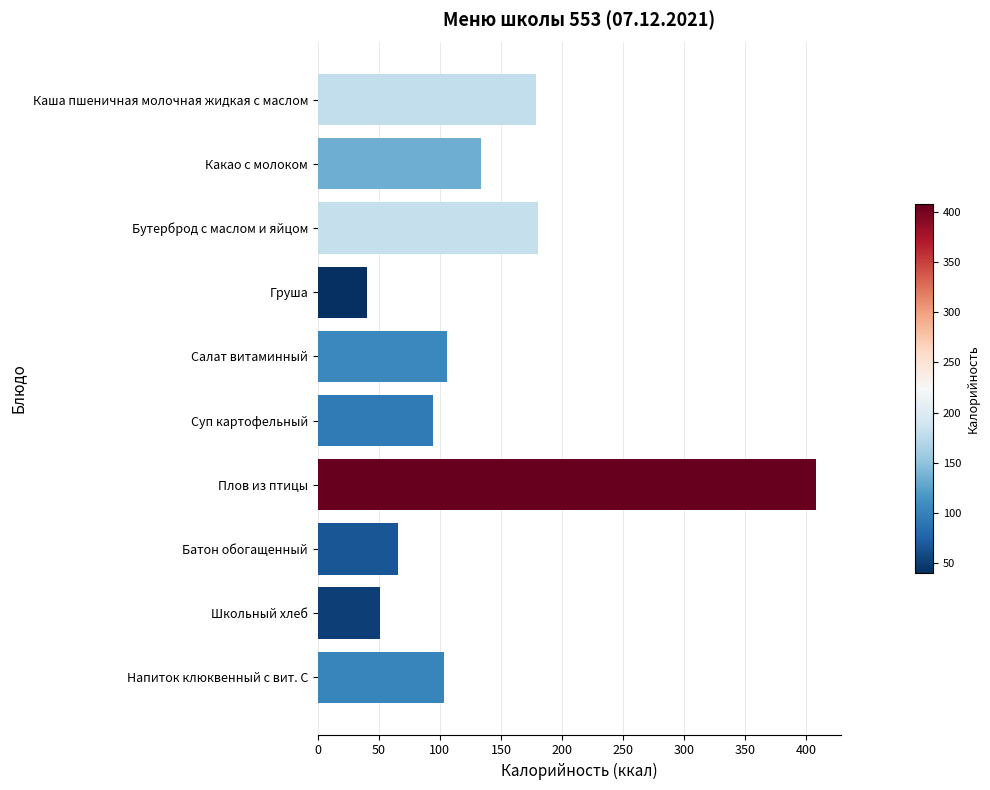

True or false: the data shows 408 at Плов из птицы.

True